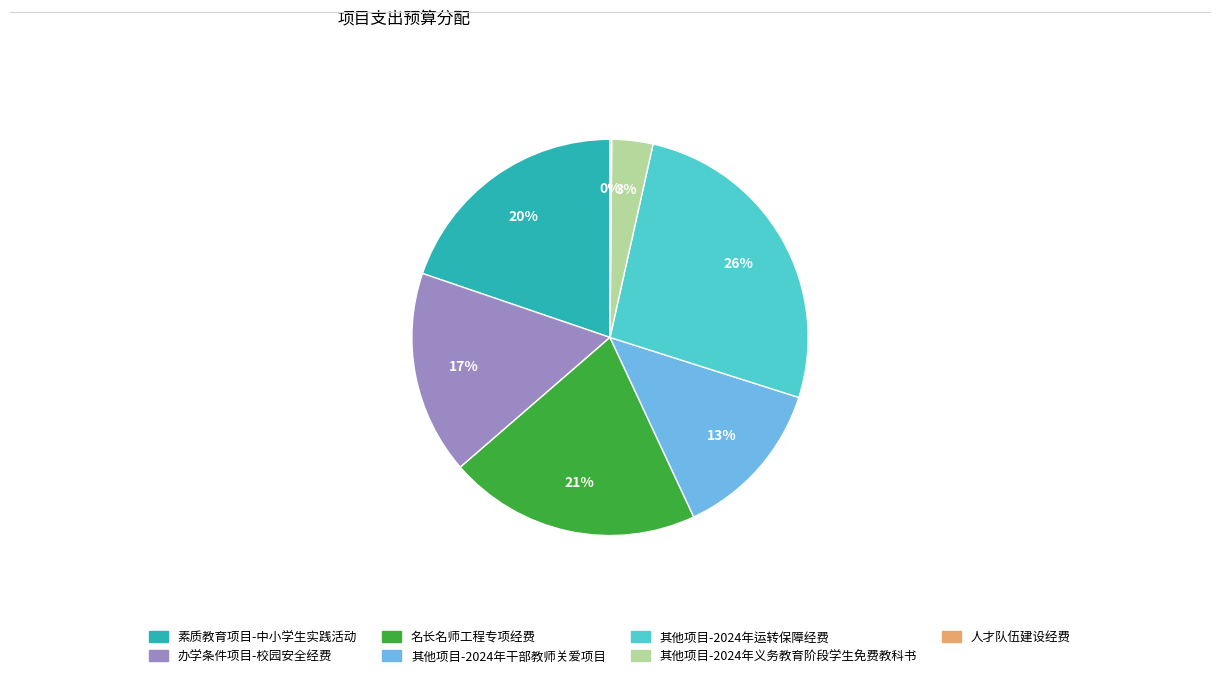

True or false: 办学条件项目-校园安全经费 accounts for 17% of the total.

True